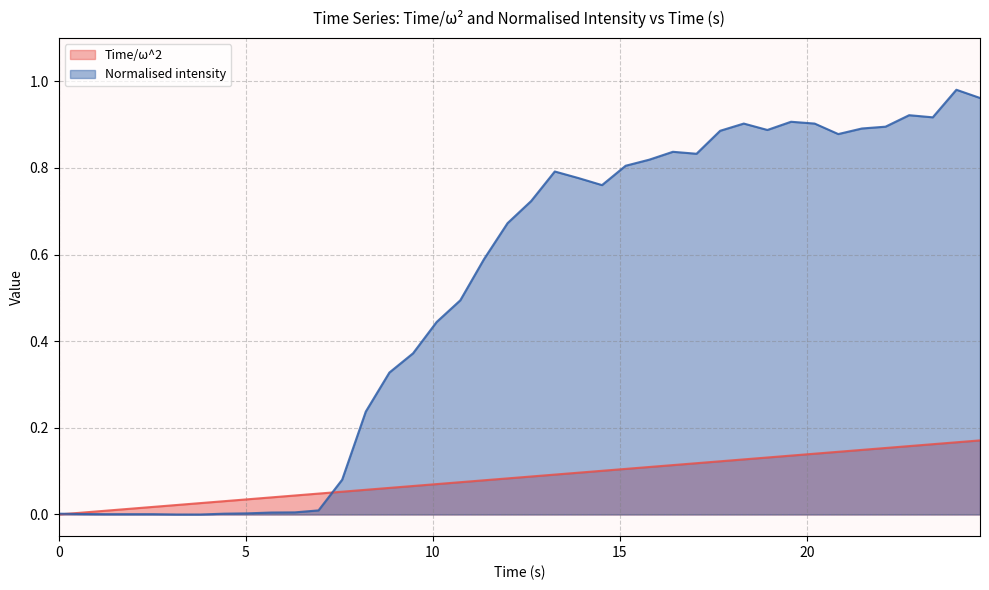

Which series has the largest total across all categories?

Normalised intensity